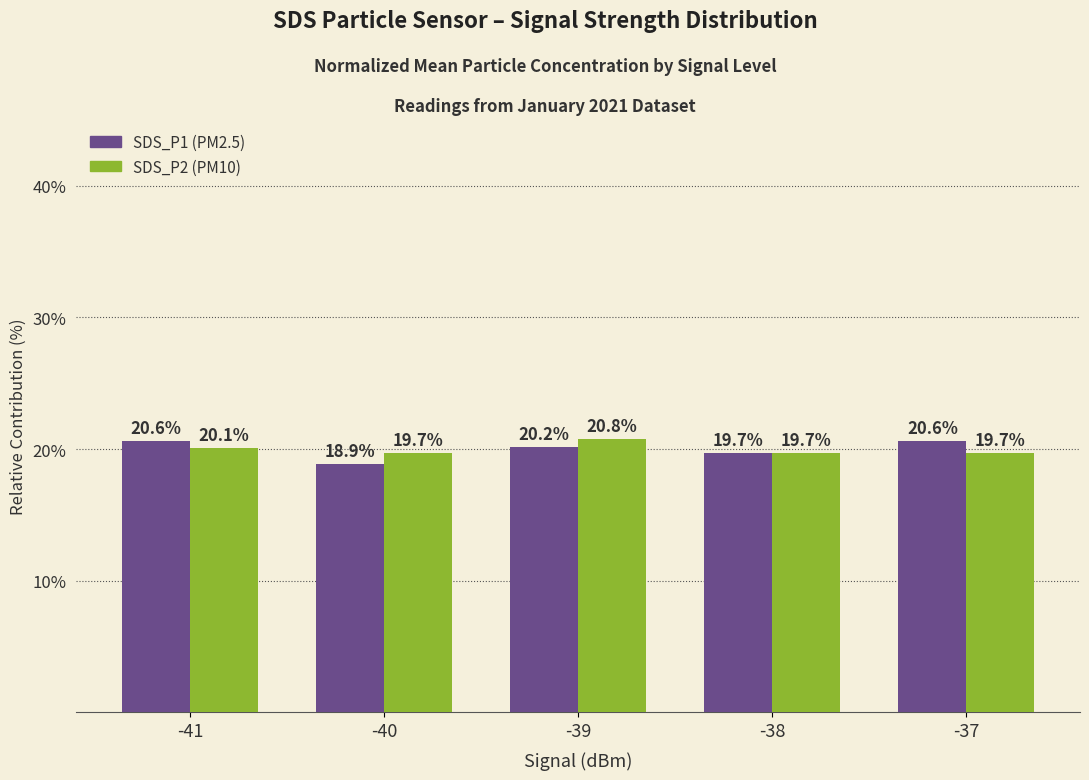

What is the spread (max minus min) of values at -41?

0.5